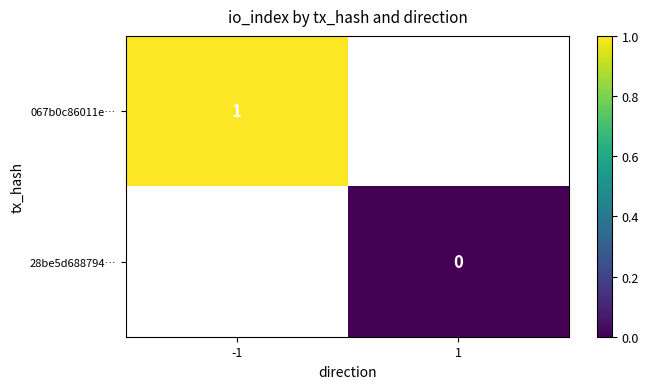

The value of 067b0c86011e… at -1 is 1. True or false?

True